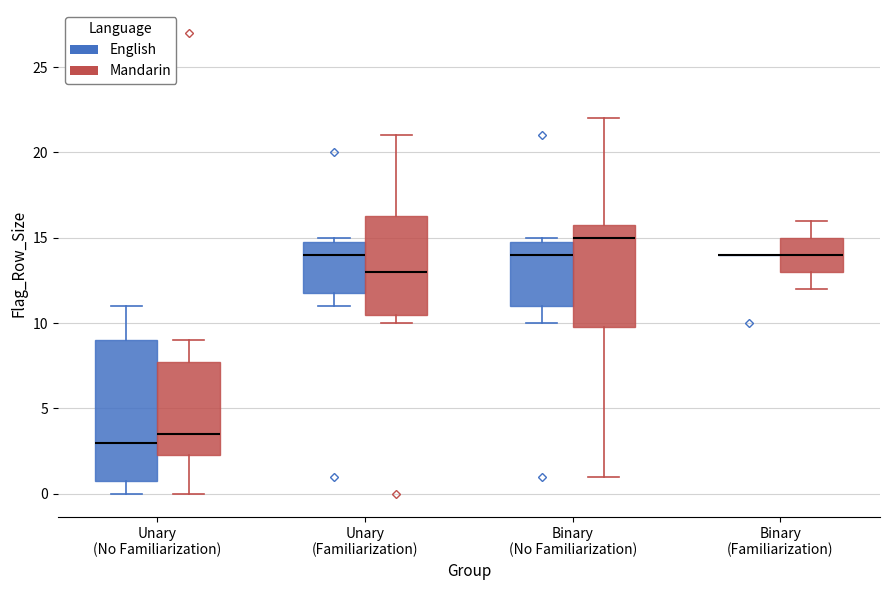

Where is the upper edge of the box for Unary (Familiarization) (Mandarin) on the y-axis? The values are not printed on the chart, so give them approximately, as read against the axis.

16.5